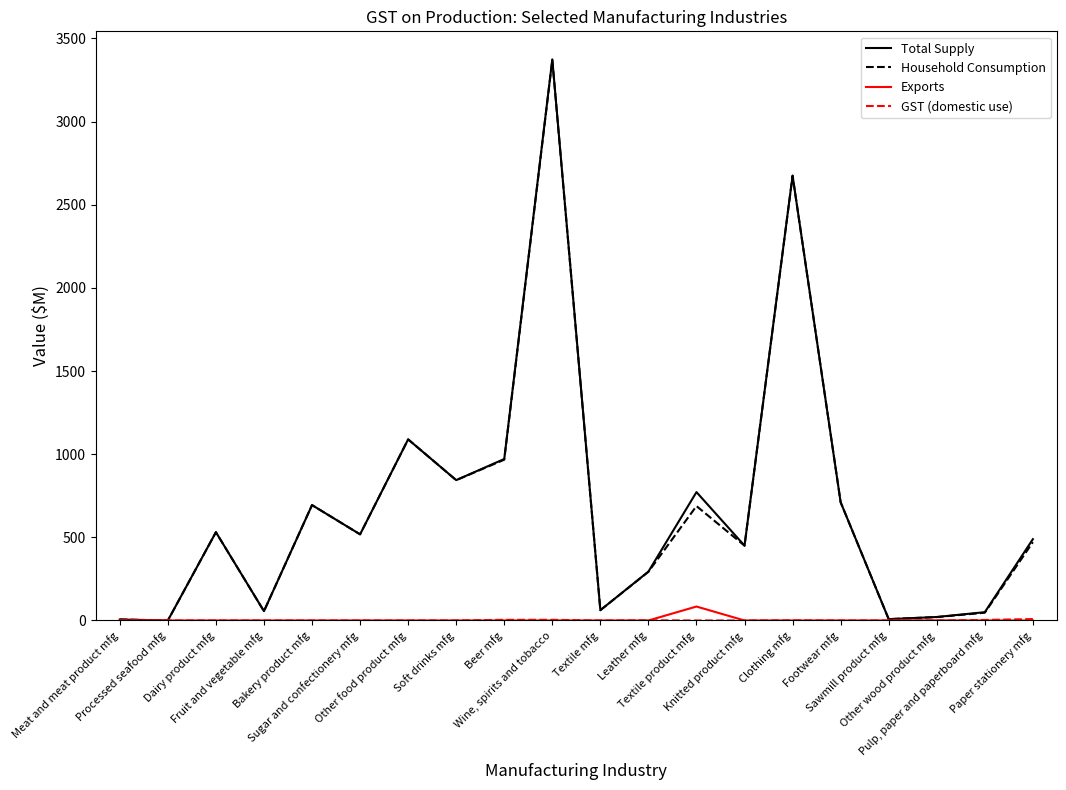

What is the greatest value displayed?

3374.0